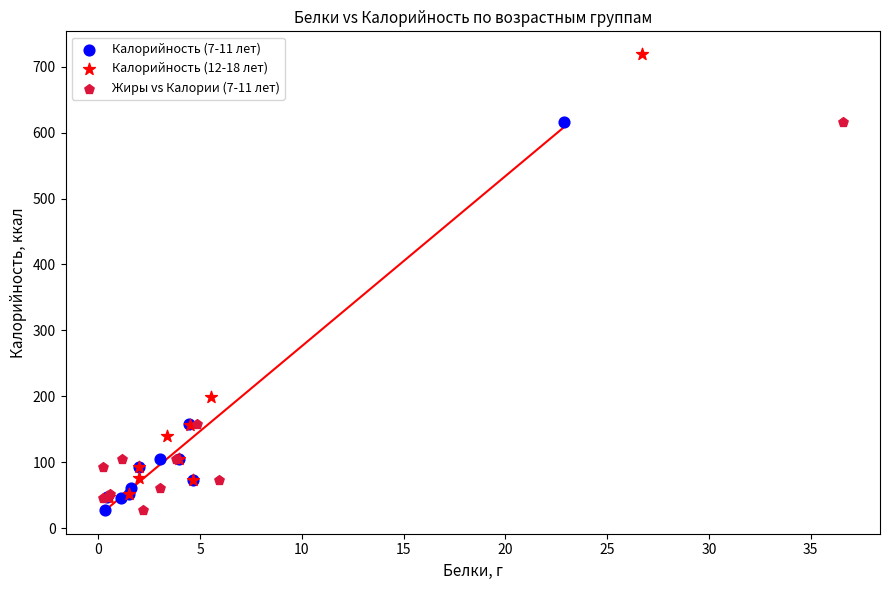

Which series contains the highest Y value?

Калорийность (12-18 лет)